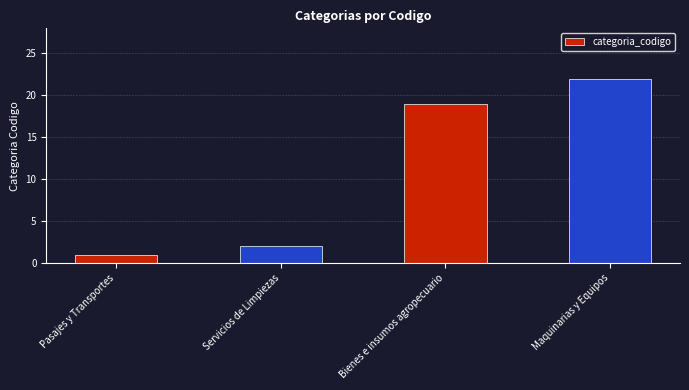

The value at Maquinarias y Equipos is 22. True or false?

True